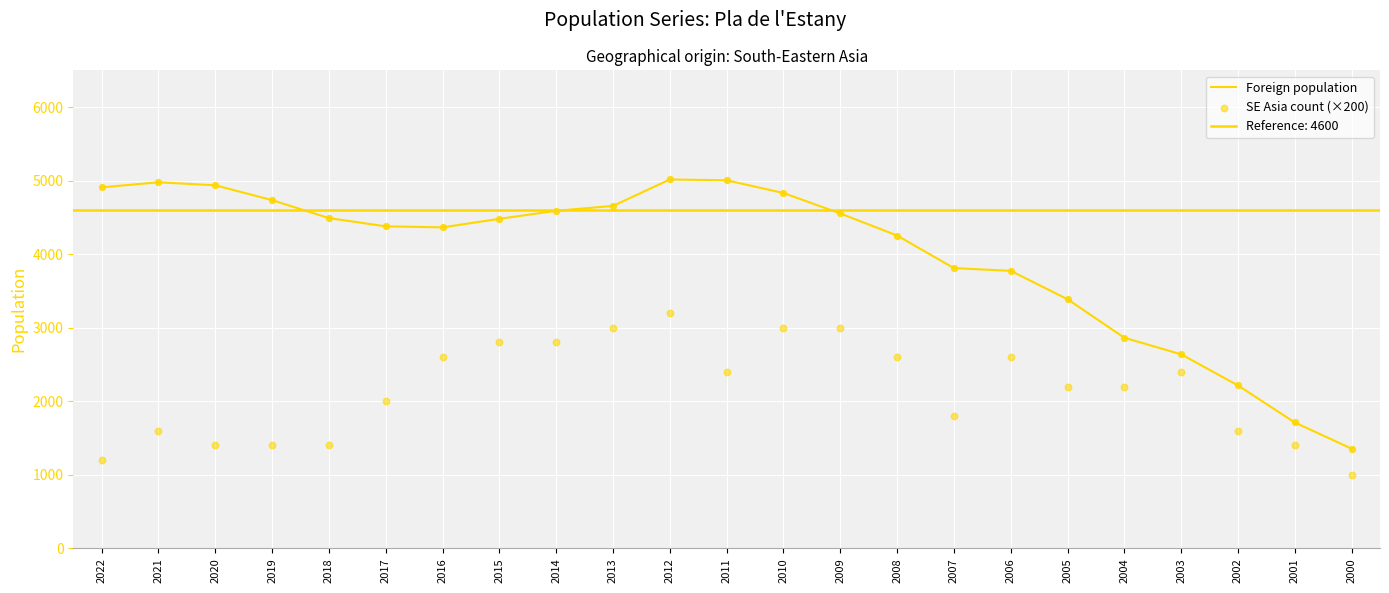

Which series contains the lowest Y value?

SE Asia count (×200)